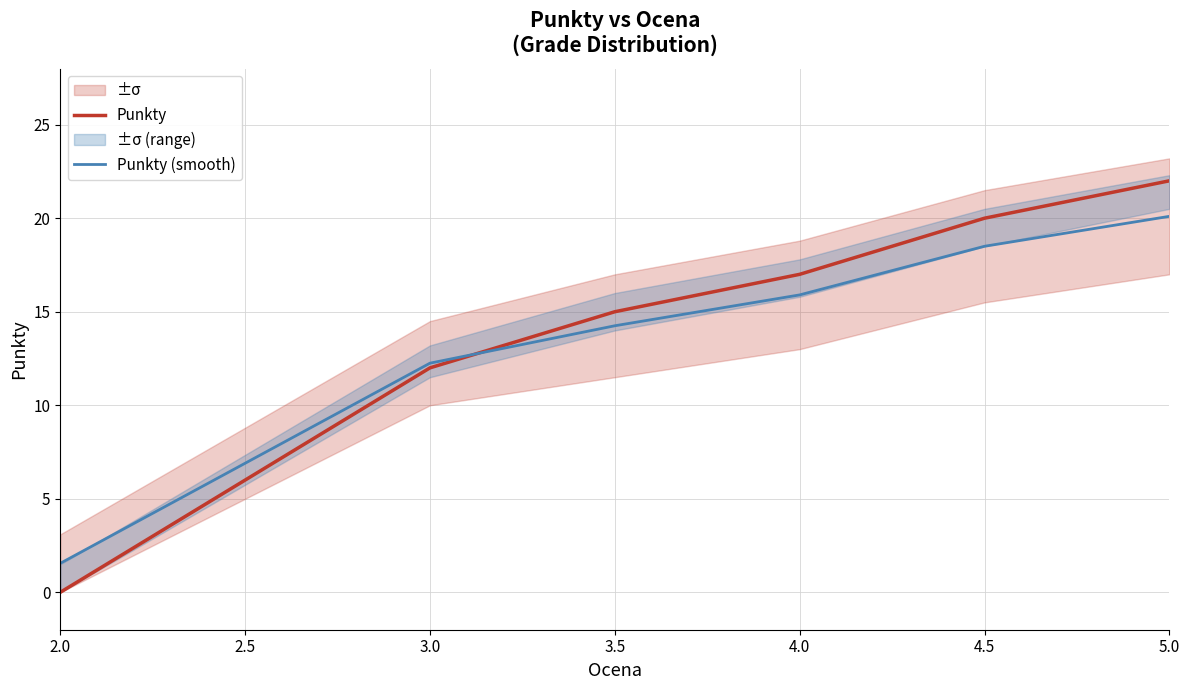

What is the difference between the maximum and minimum values in the Punkty (smooth) series?

18.6